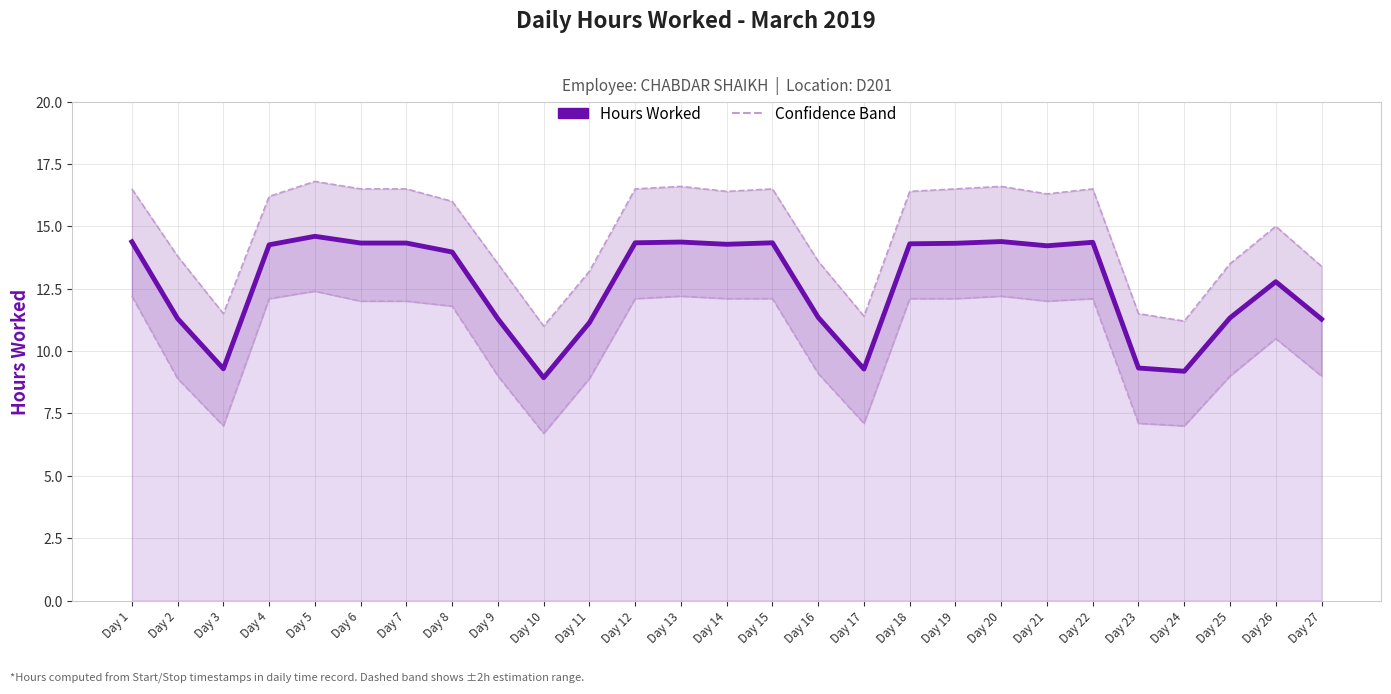

Reading left to right, transcribe all the data shown in this chart.

Hours Worked: Day 1=14.4	Day 2=11.3	Day 3=9.3	Day 4=14.3	Day 5=14.6	Day 6=14.3	Day 7=14.3	Day 8=14.0	Day 9=11.3	Day 10=8.9	Day 11=11.1	Day 12=14.3	Day 13=14.4	Day 14=14.3	Day 15=14.3	Day 16=11.3	Day 17=9.3	Day 18=14.3	Day 19=14.3	Day 20=14.4	Day 21=14.2	Day 22=14.4	Day 23=9.3	Day 24=9.2	Day 25=11.3	Day 26=12.8	Day 27=11.3
Upper Estimate: Day 1=16.5	Day 2=13.8	Day 3=11.5	Day 4=16.2	Day 5=16.8	Day 6=16.5	Day 7=16.5	Day 8=16.0	Day 9=13.5	Day 10=11.0	Day 11=13.2	Day 12=16.5	Day 13=16.6	Day 14=16.4	Day 15=16.5	Day 16=13.6	Day 17=11.4	Day 18=16.4	Day 19=16.5	Day 20=16.6	Day 21=16.3	Day 22=16.5	Day 23=11.5	Day 24=11.2	Day 25=13.5	Day 26=15.0	Day 27=13.4
Lower Estimate: Day 1=12.2	Day 2=8.9	Day 3=7.0	Day 4=12.1	Day 5=12.4	Day 6=12.0	Day 7=12.0	Day 8=11.8	Day 9=9.0	Day 10=6.7	Day 11=8.9	Day 12=12.1	Day 13=12.2	Day 14=12.1	Day 15=12.1	Day 16=9.1	Day 17=7.1	Day 18=12.1	Day 19=12.1	Day 20=12.2	Day 21=12.0	Day 22=12.1	Day 23=7.1	Day 24=7.0	Day 25=9.0	Day 26=10.5	Day 27=9.0